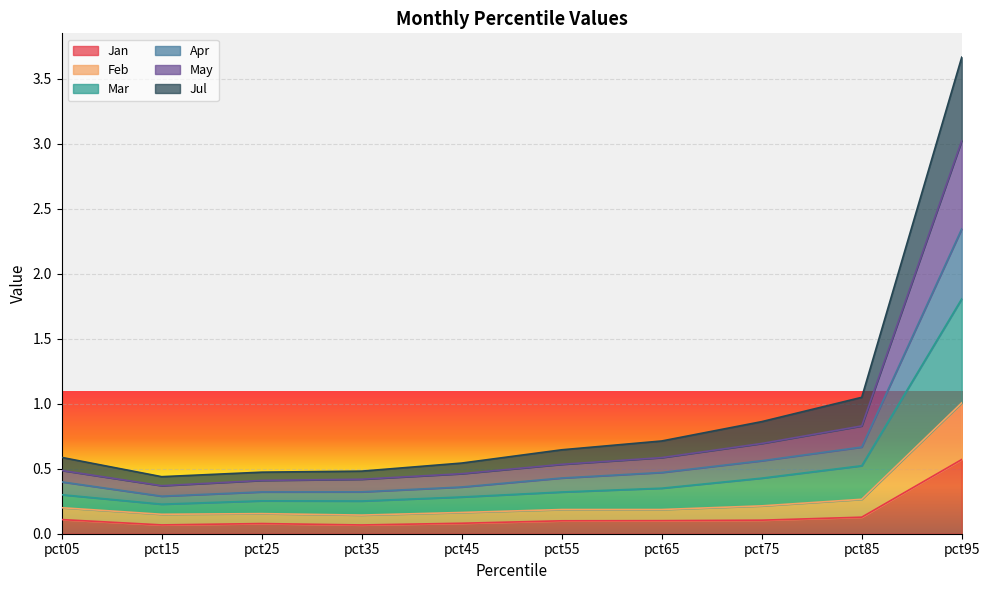

At which label does Apr reach its minimum?

pct15